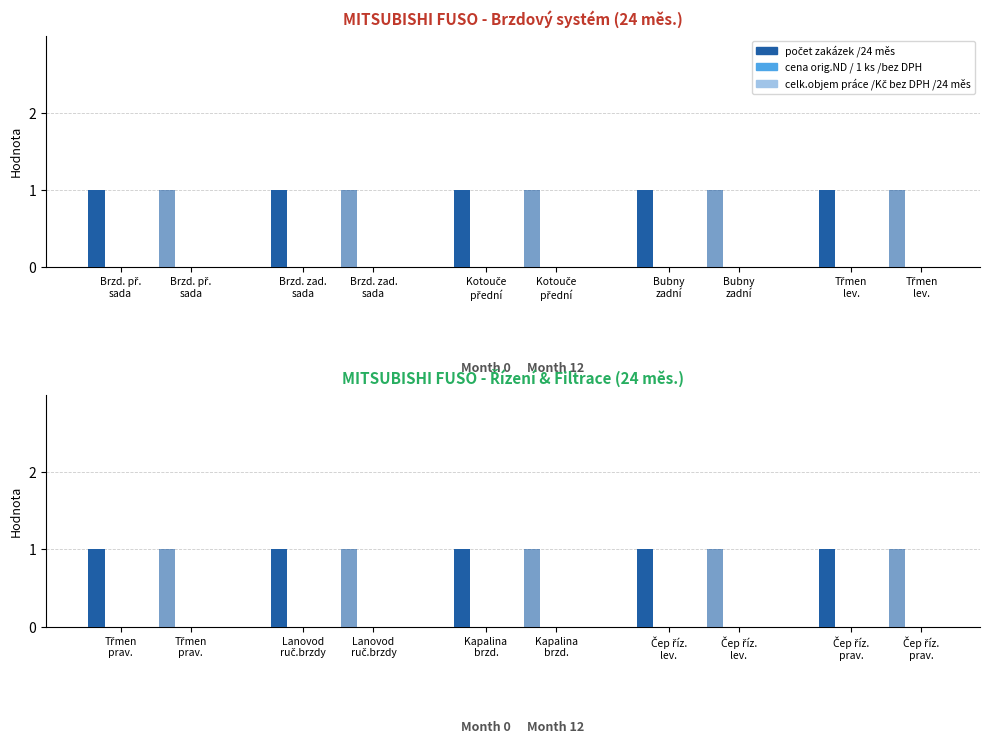

Rank the categories by celk.objem práce /Kč bez DPH /24 měs value from lowest to highest.

Brzd. př.
sada, Brzd. zad.
sada, Kotouče
přední, Bubny
zadní, Třmen
lev.